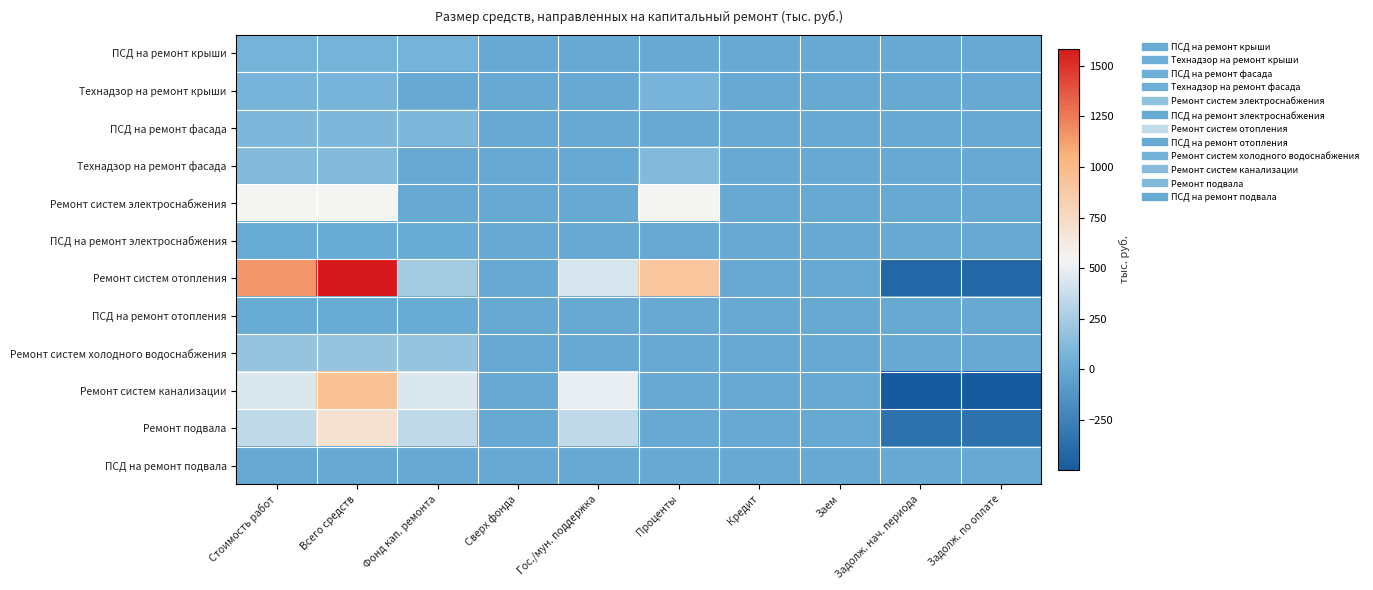

Which label corresponds to the largest value in the chart?

Всего средств